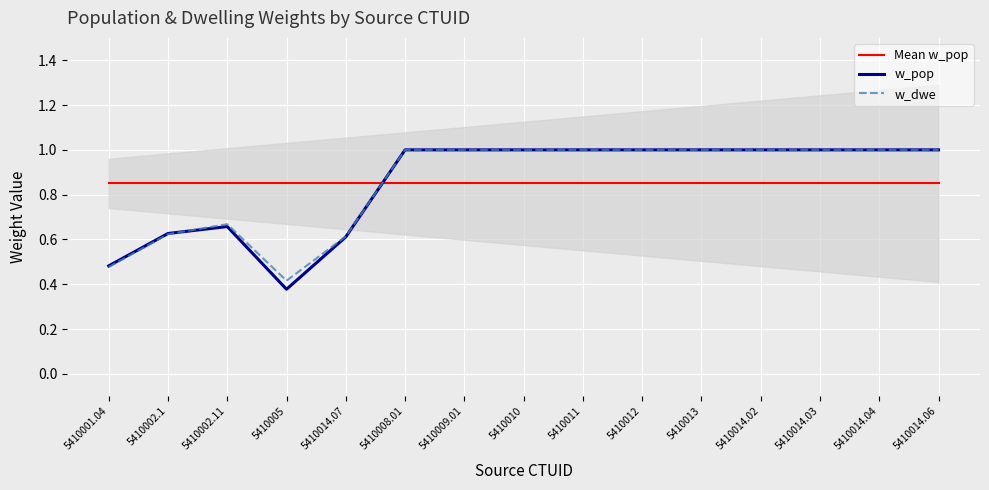

What is the total value across all series at 5410002.1?

2.1